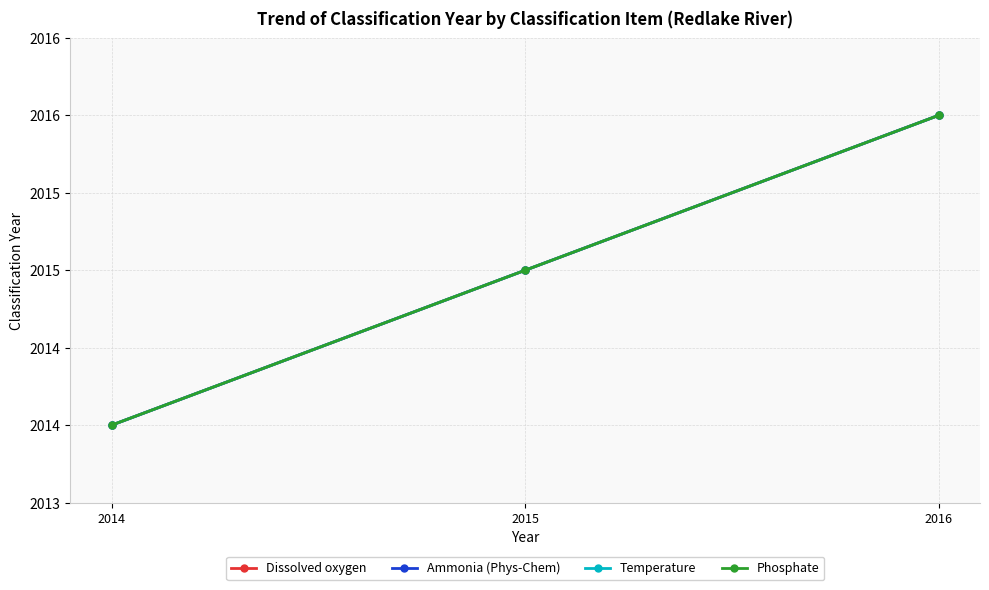

Which has a higher value, 2016 or 2014?

2016